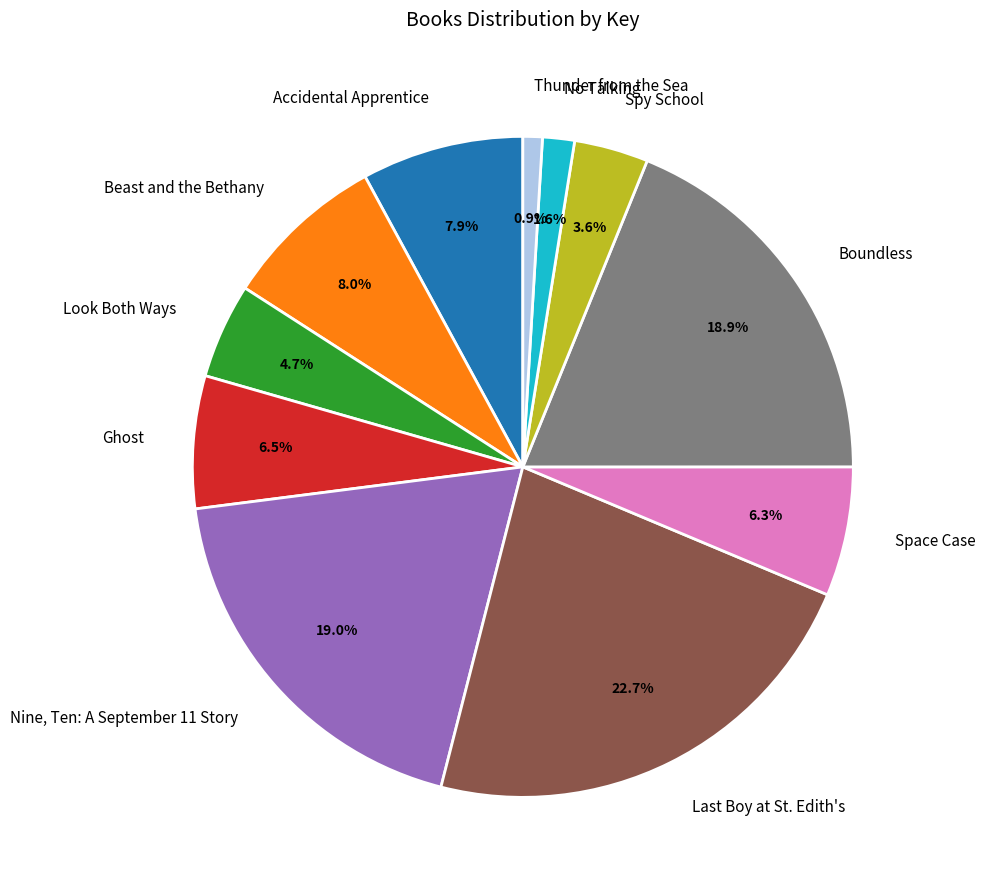

To the nearest percent, what portion does Nine, Ten: A September 11 Story represent?

19%